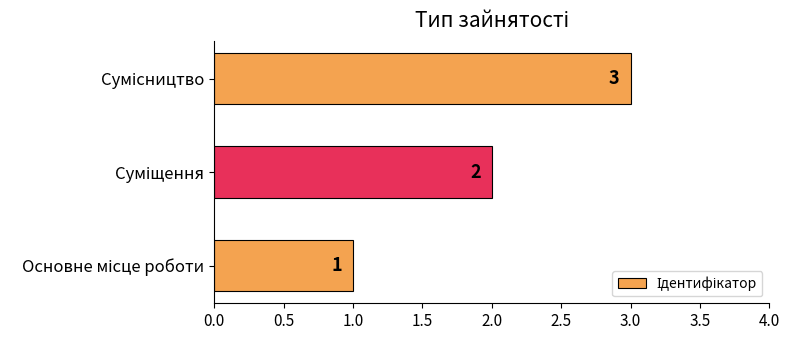

What is the difference between the second highest and minimum values?

1